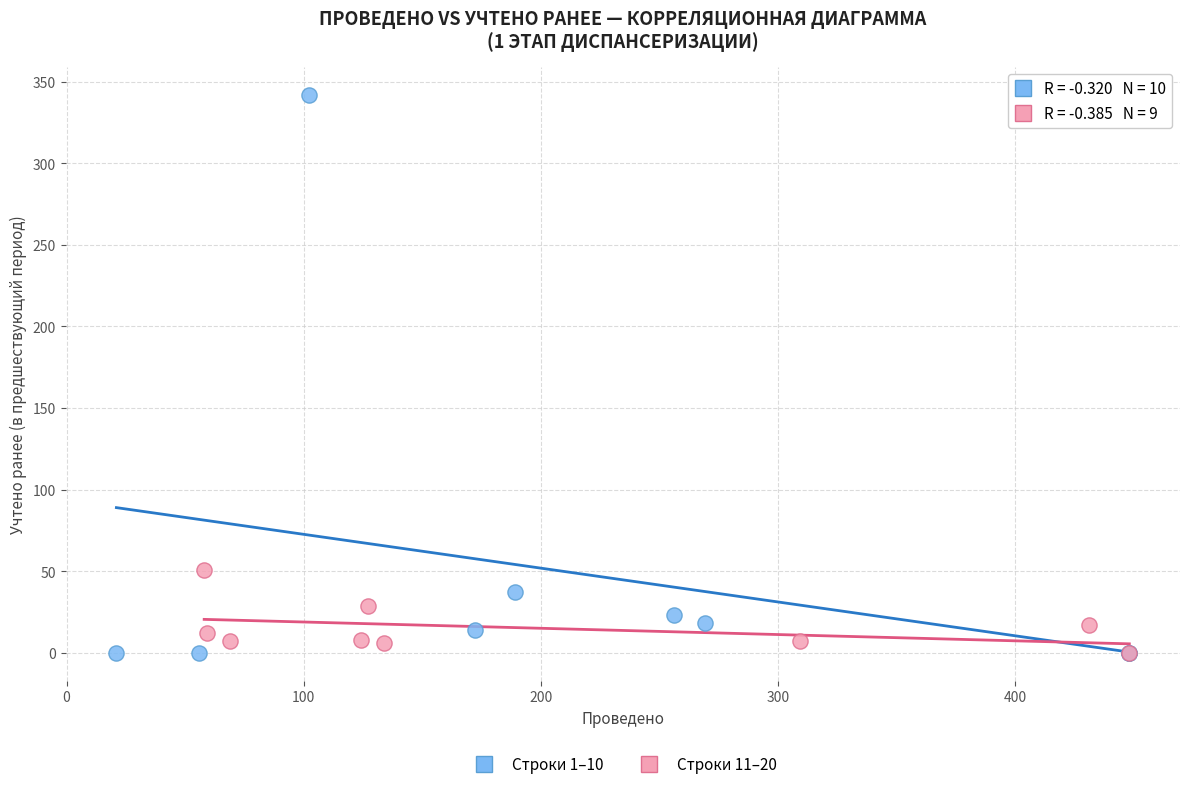

Which series contains the highest Y value?

Строки 1–10